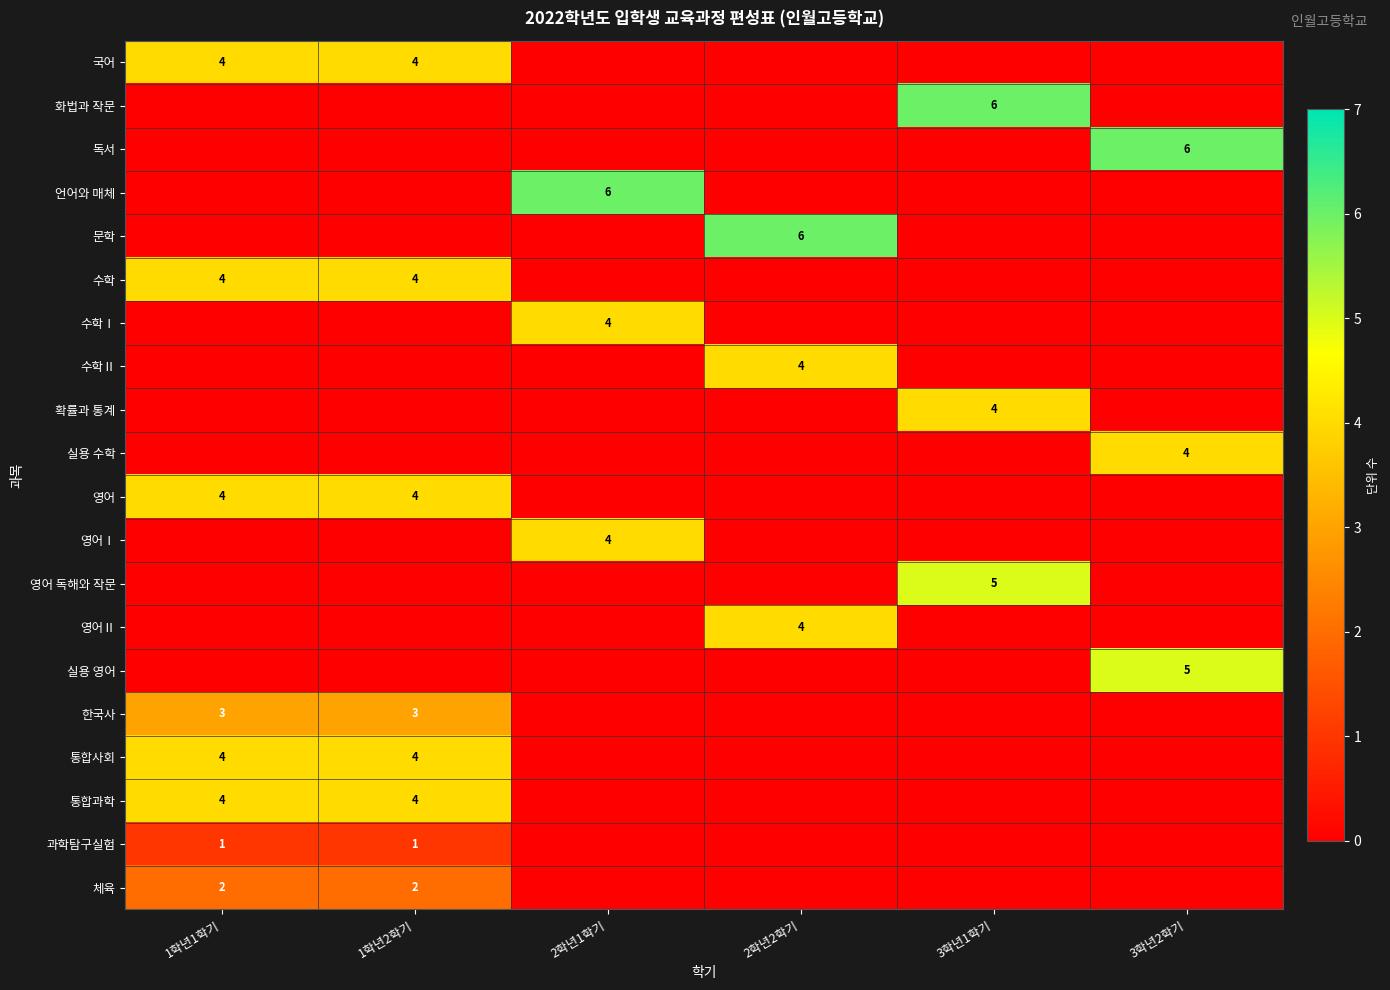

Which label corresponds to the largest value in the chart?

3학년1학기